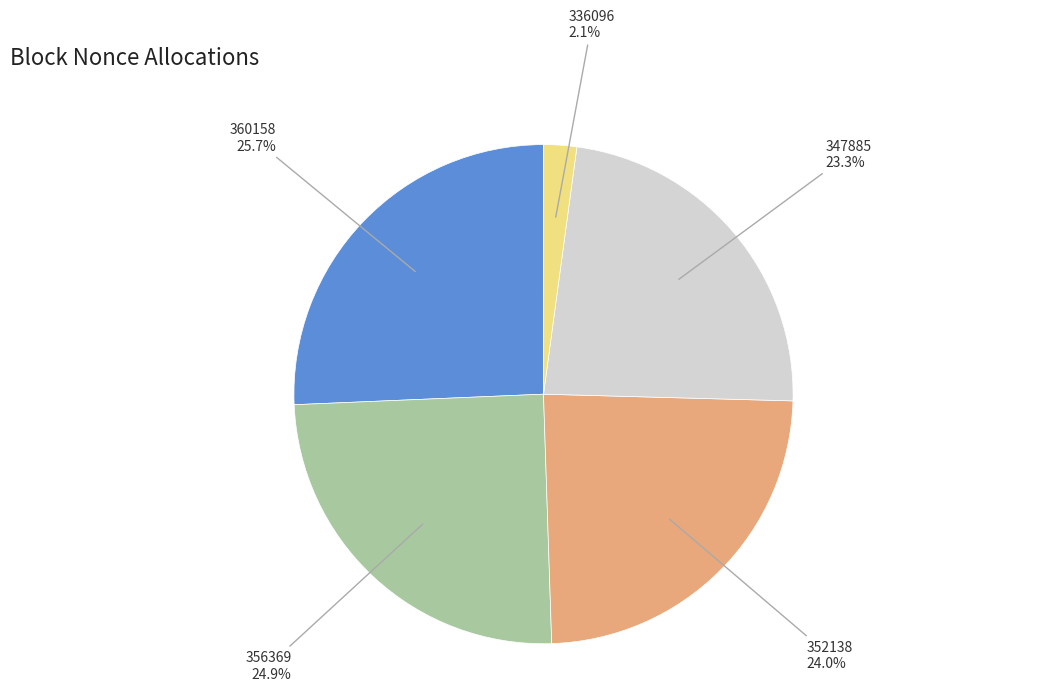

Is there a majority slice in this chart?

No